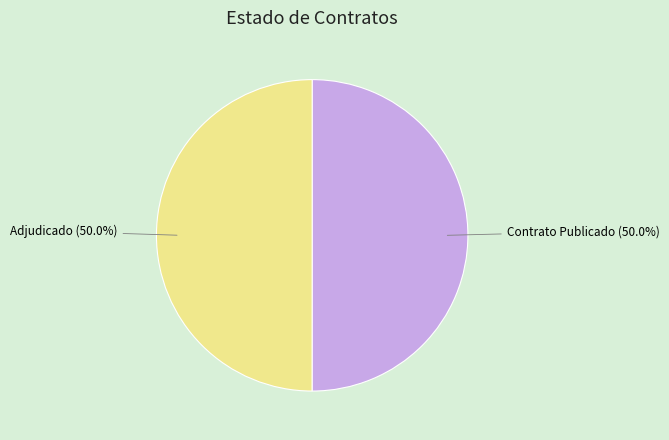

Do Contrato Publicado and Adjudicado together represent more than half of the pie?

Yes